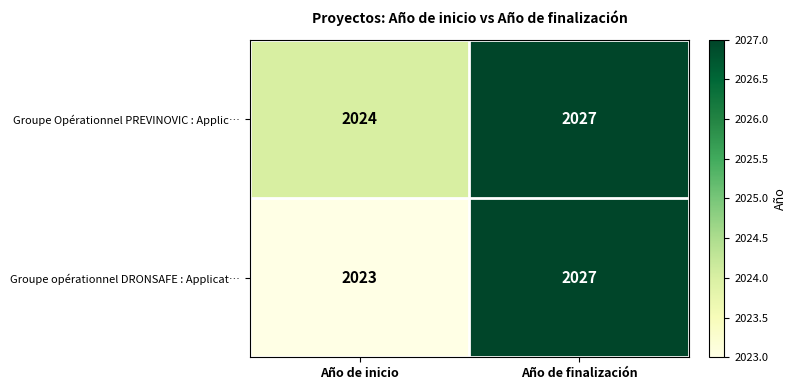

Rank the series at Año de inicio from highest to lowest value.

Groupe Opérationnel PREVINOVIC : Applic…, Groupe opérationnel DRONSAFE : Applicat…